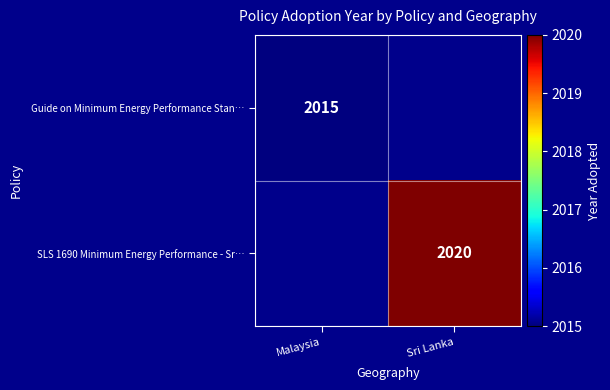

The SLS 1690 Minimum Energy Performance - Sr… series shows 2948 at Sri Lanka. True or false?

False